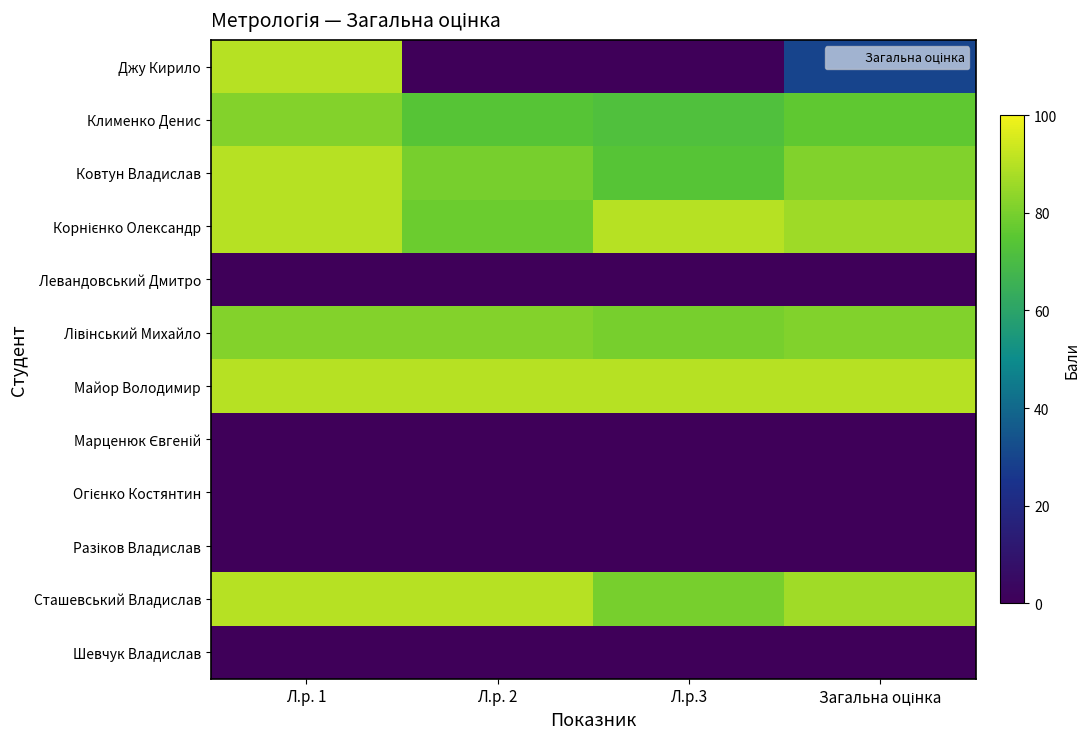

Between Загальна оцінка and Л.р. 2, which is larger?

Загальна оцінка